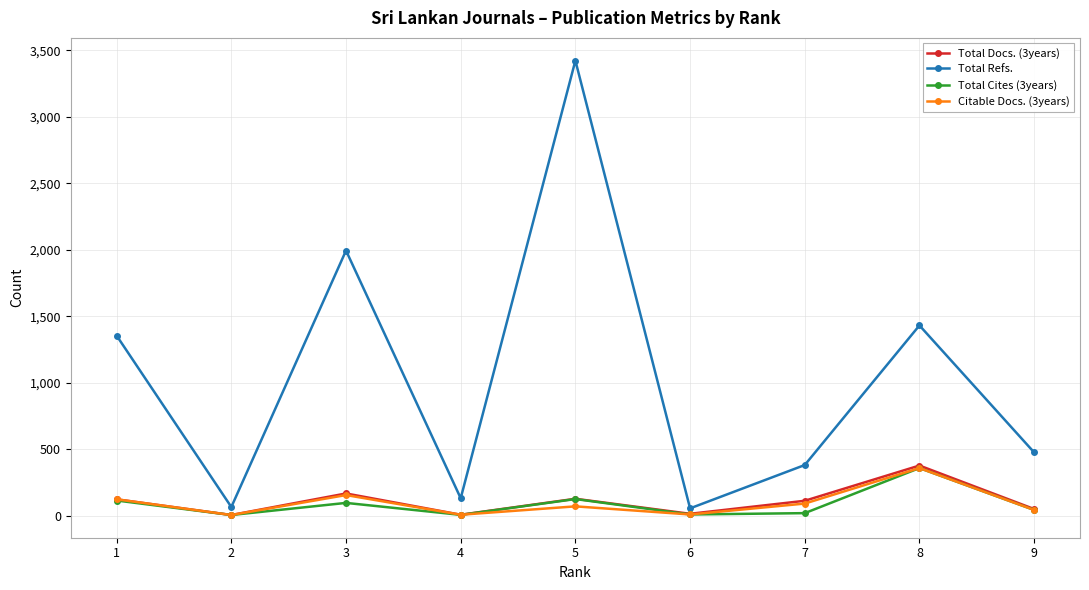

How many data points in Total Refs. are less than 476?

4